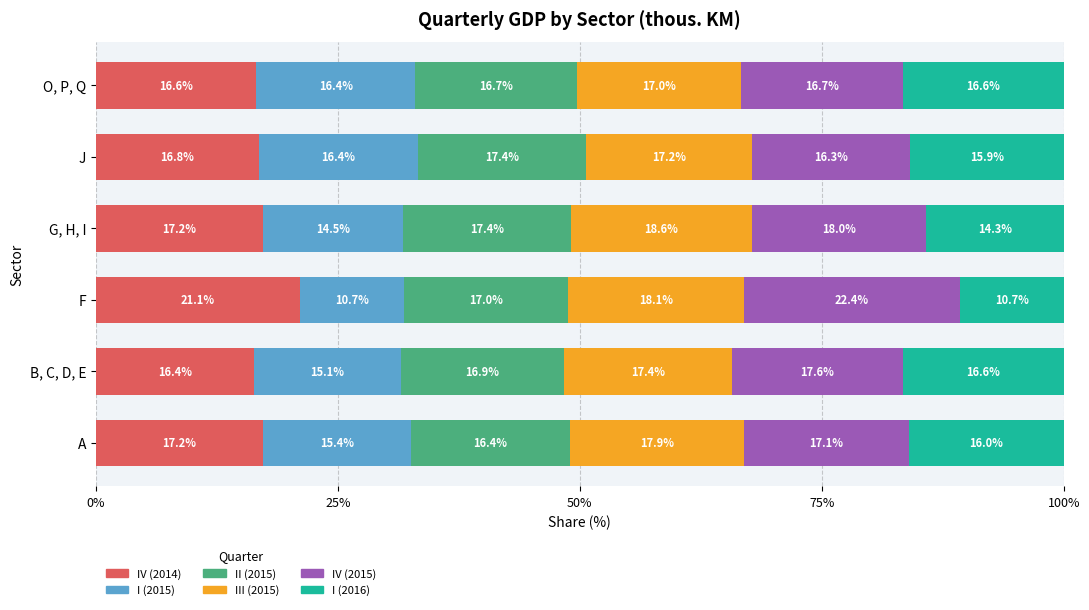

Count the number of categories in the chart.

6